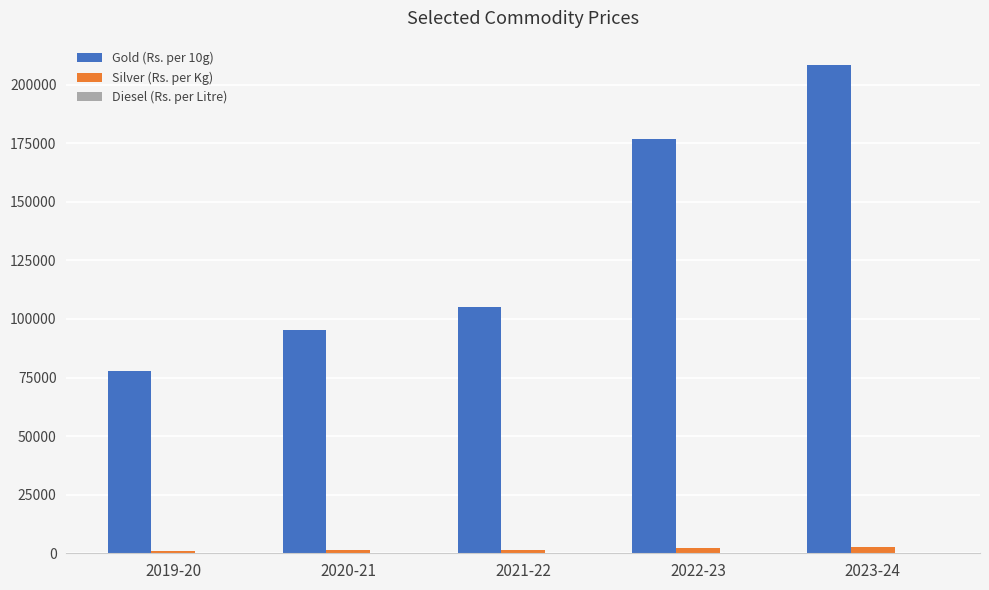

What is the difference between the Silver (Rs. per Kg) values at 2019-20 and 2023-24?

1699